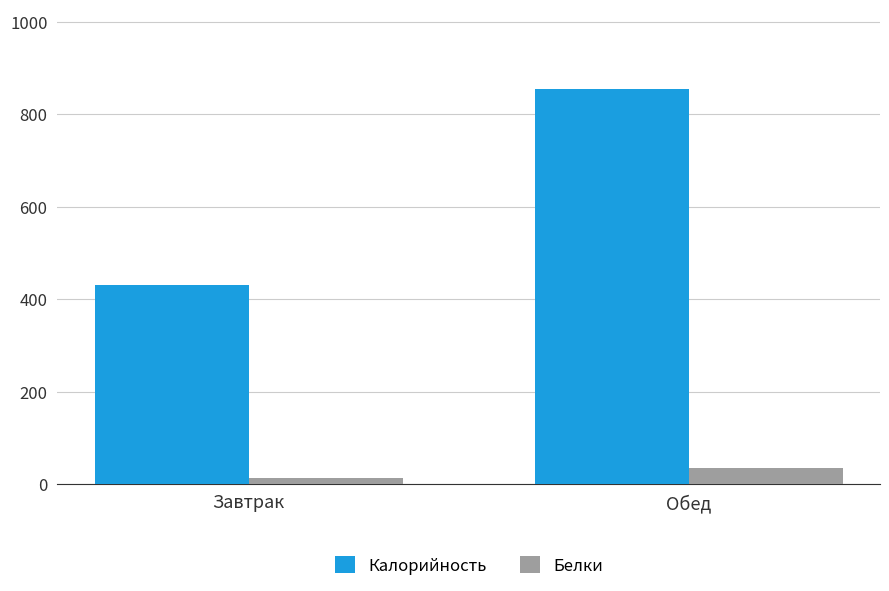

How many bars are there in total?

4